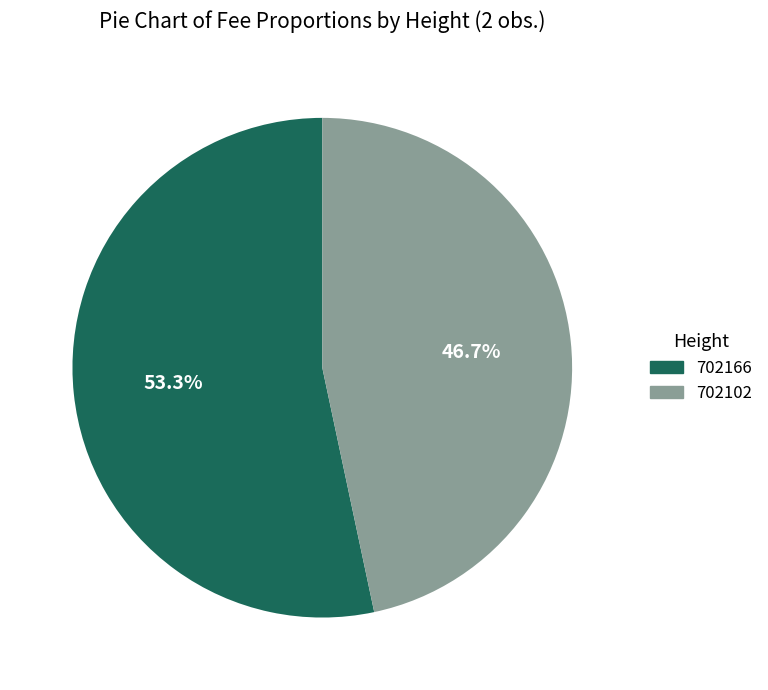

Combined, do 702166 and 702102 account for over 50%?

Yes